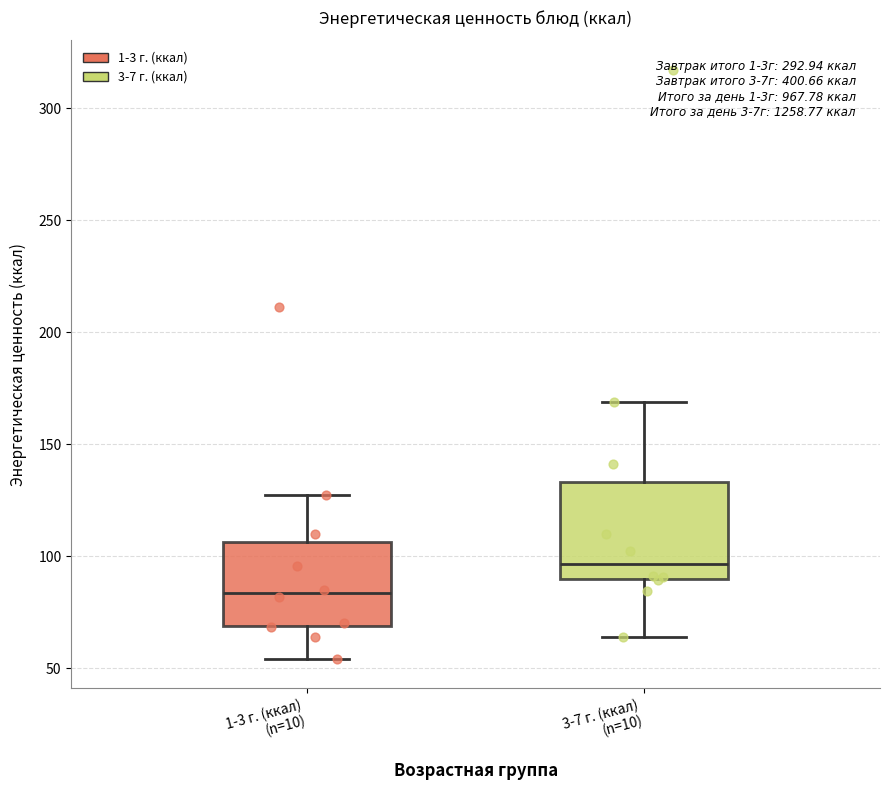

Reading left to right, transcribe this box plot: for each box, give where its median line is, the range the box spans, and where its two whiskers end, as read against the y-axis. The values are not printed on the chart, so give them approximately, as read against the axis.

1-3 г. (ккал) (n=10): median 85, box 70 to 105, whiskers 55 to 125
3-7 г. (ккал) (n=10): median 95, box 90 to 135, whiskers 65 to 170